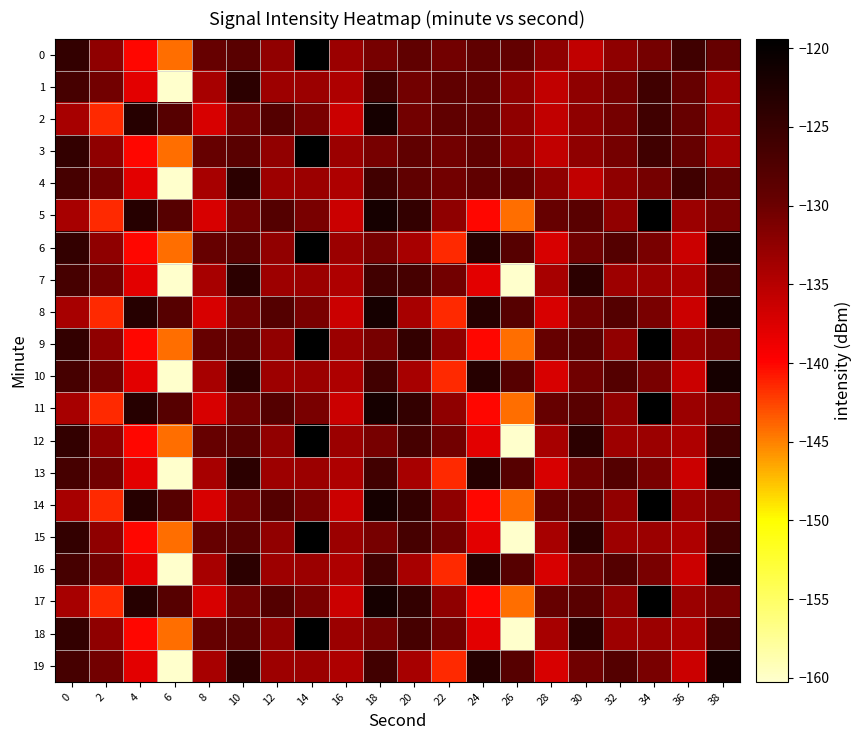

At which category is the sum across all series the highest?

18